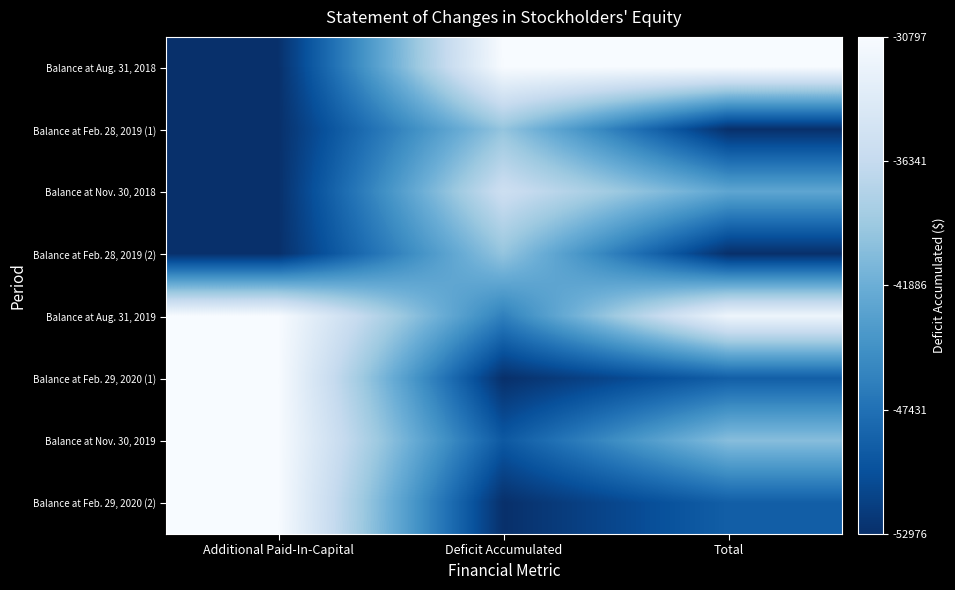

What is the difference between the highest and lowest values at Additional Paid-In-Capital?

1.0